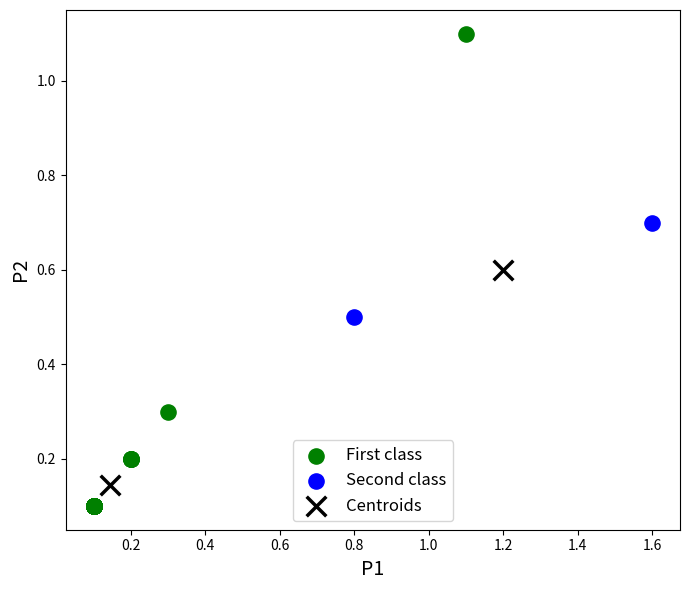

Which series reaches the minimum Y coordinate?

First class